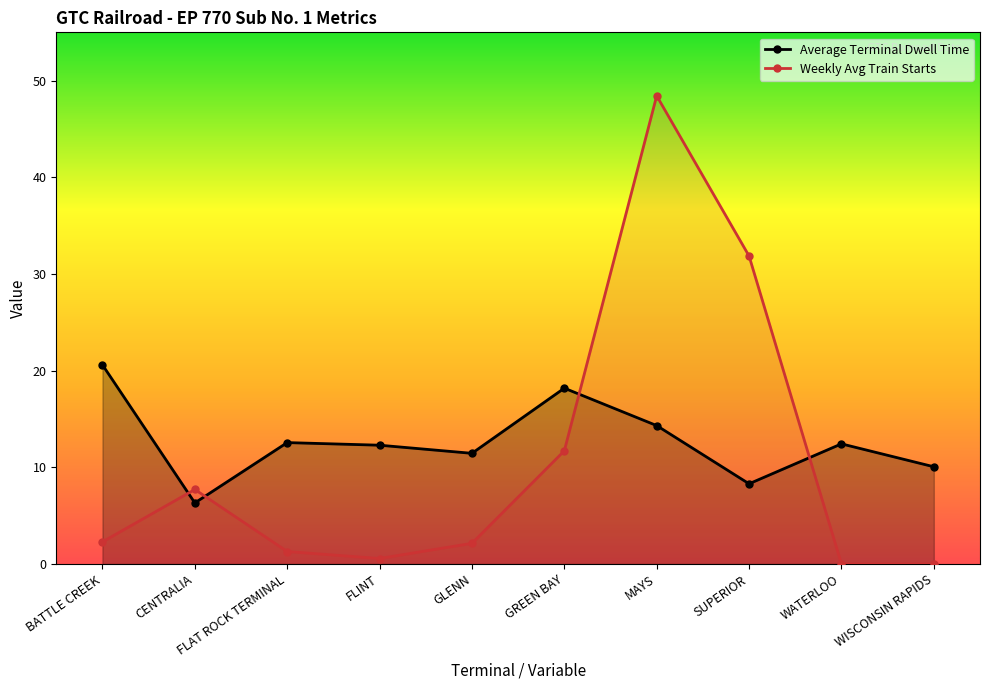

How many interior local valleys does the Average Terminal Dwell Time series have?

3